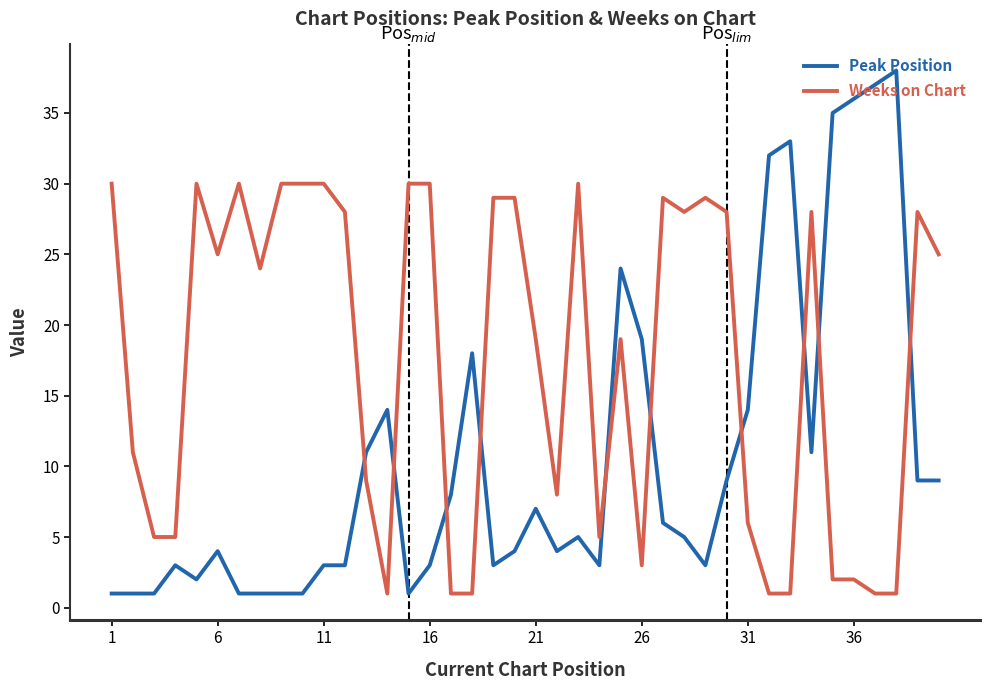

List the series in order of their overall mean, highest first.

Weeks on Chart, Peak Position